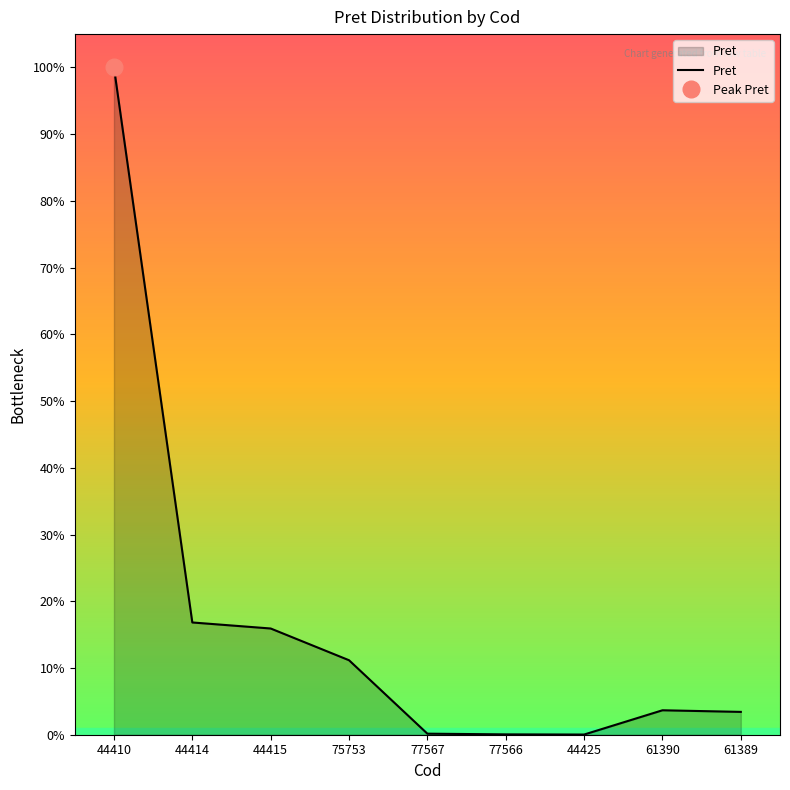

Between 44425 and 77566, which is larger?

77566